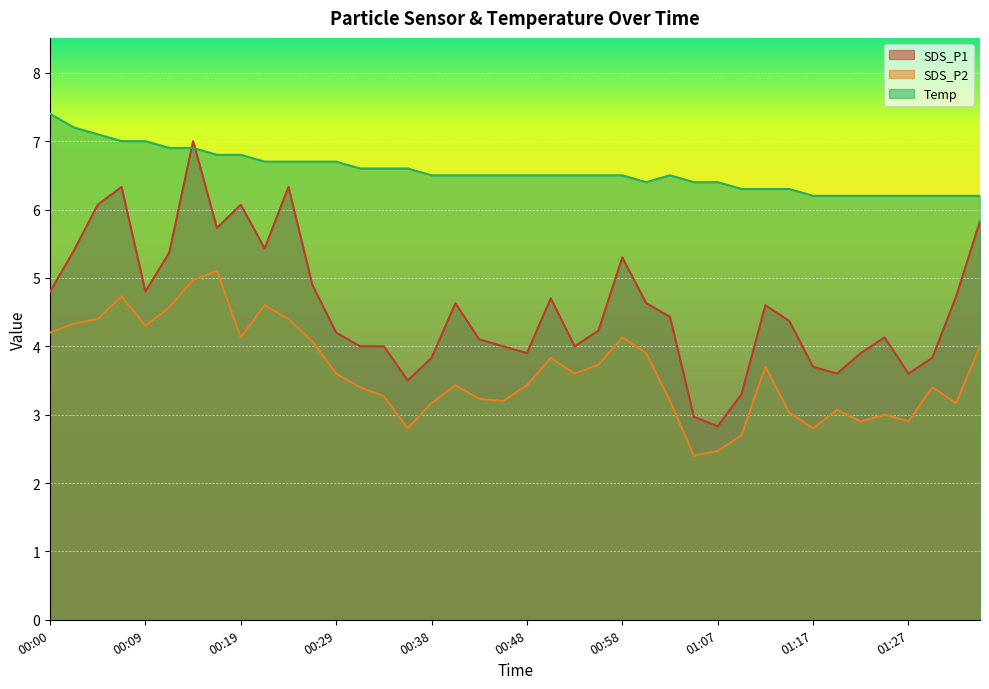

Which series has the widest spread of values?

SDS_P1